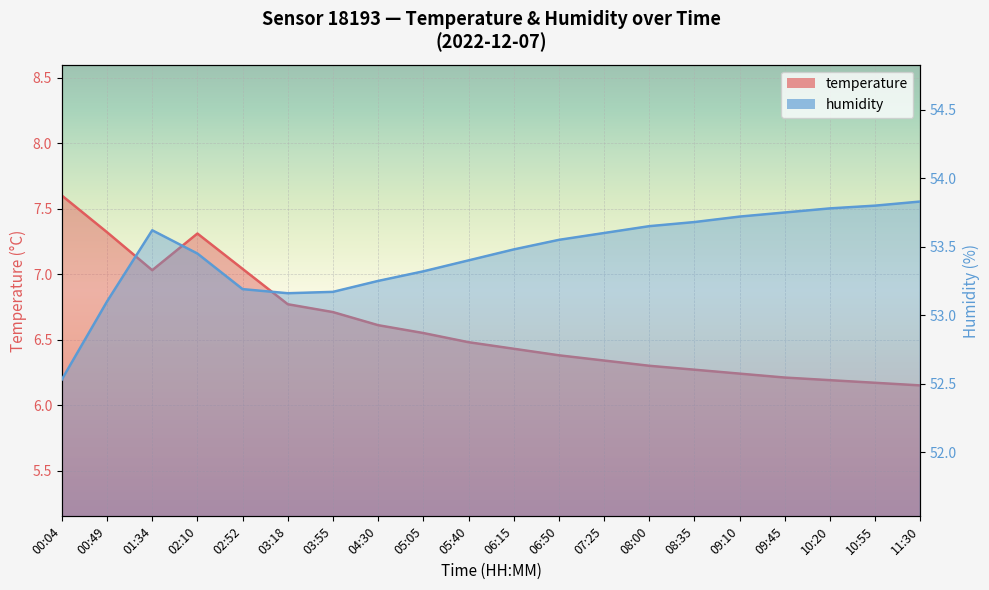

What is the sum of the humidity values at 09:45 and 01:34?

107.4